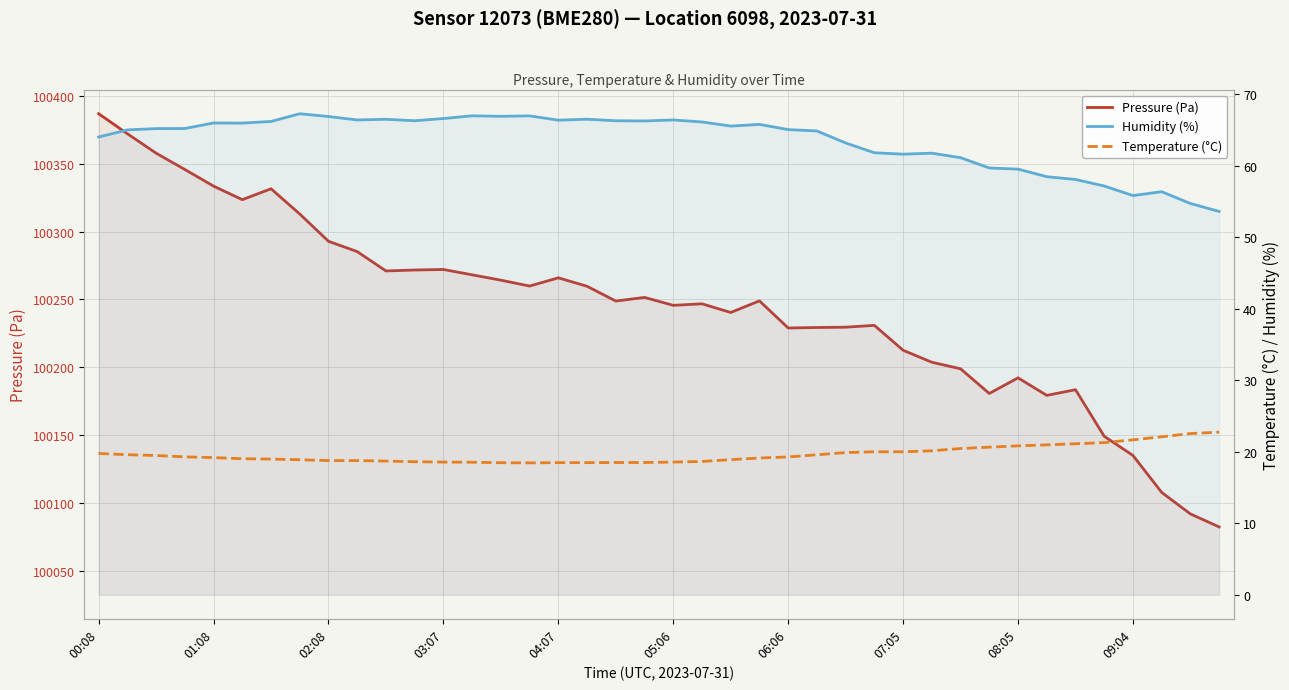

At which label does Pressure (Pa) first exceed 100248?

00:08